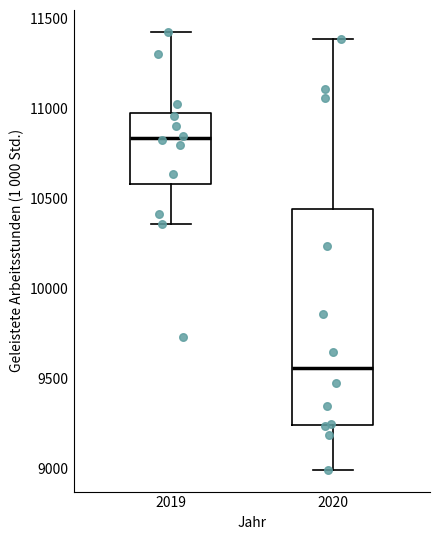

Which box is the tallest, from its lower edge to its upper edge?

2020